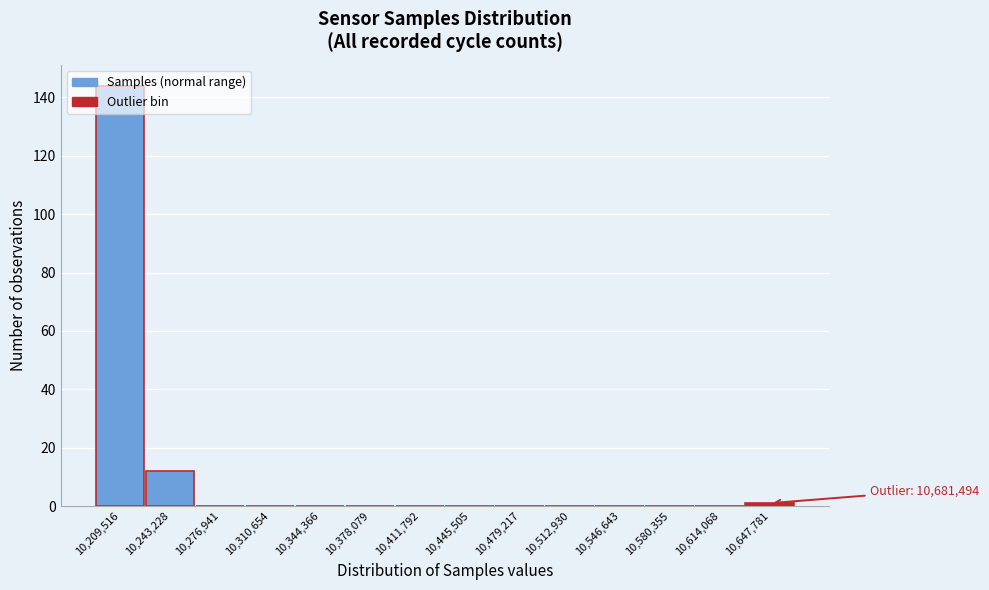

Where is the data nearest to the value 72?

10,243,228